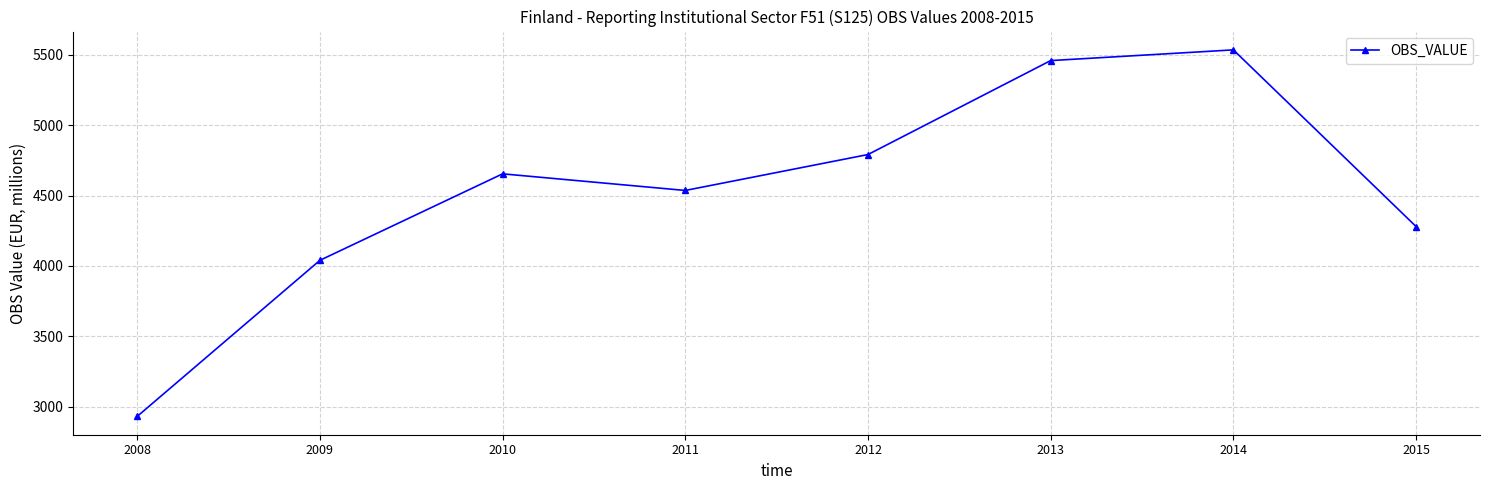

True or false: the data shows 8153 at 2012.

False